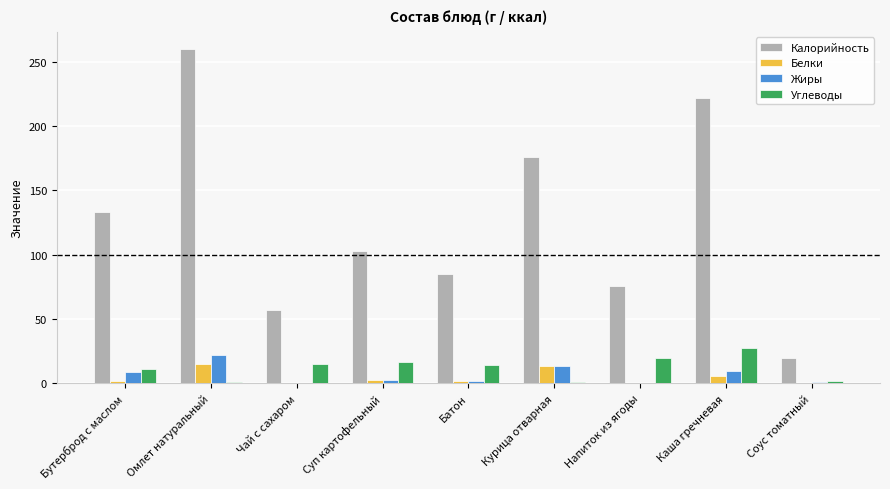

Which category has the highest value in the Жиры series?

Омлет натуральный